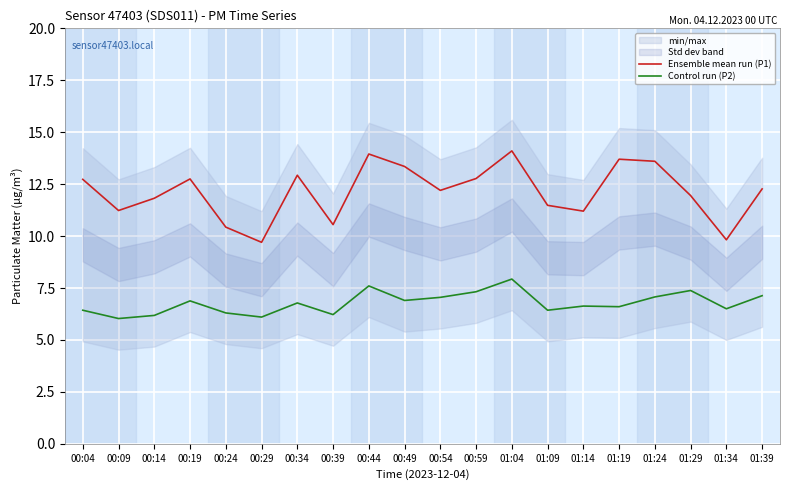

How many series are shown in this chart?

2